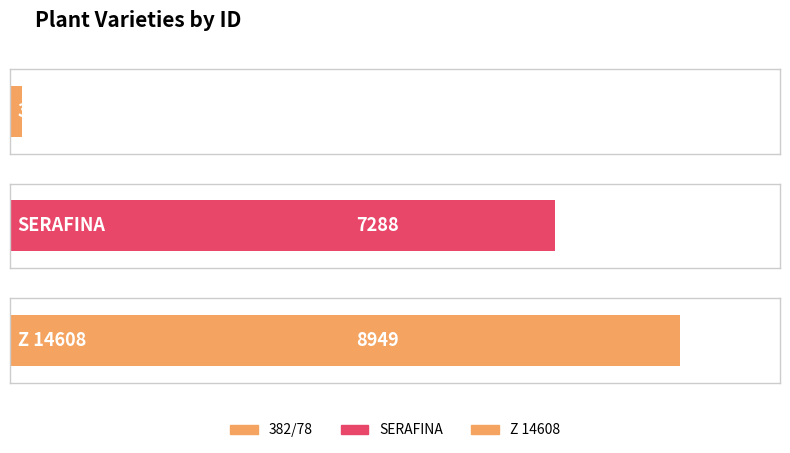

What is the difference between the maximum and minimum values?

8782